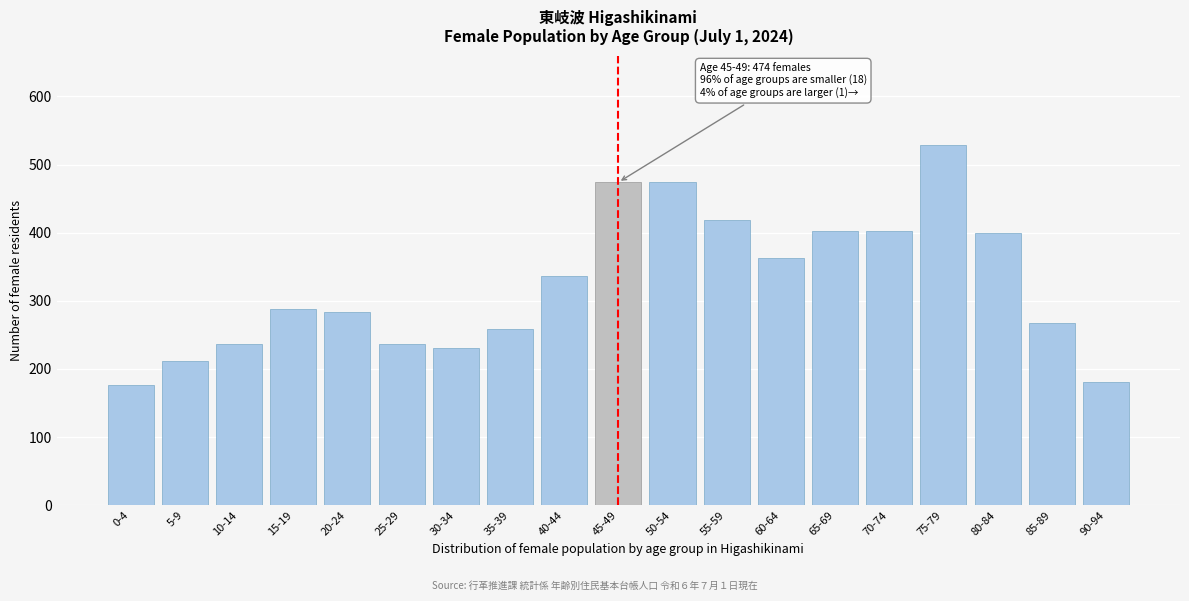

What is the label of the 16th bar from the left?

75-79